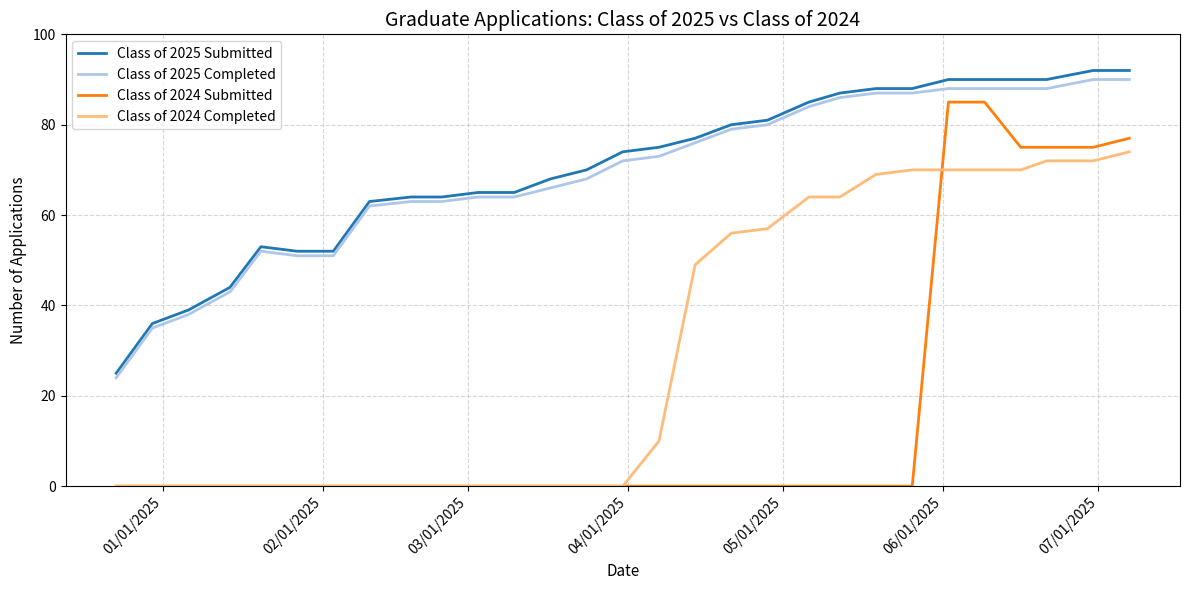

What is the sum of all Class of 2025 Completed values?

2000